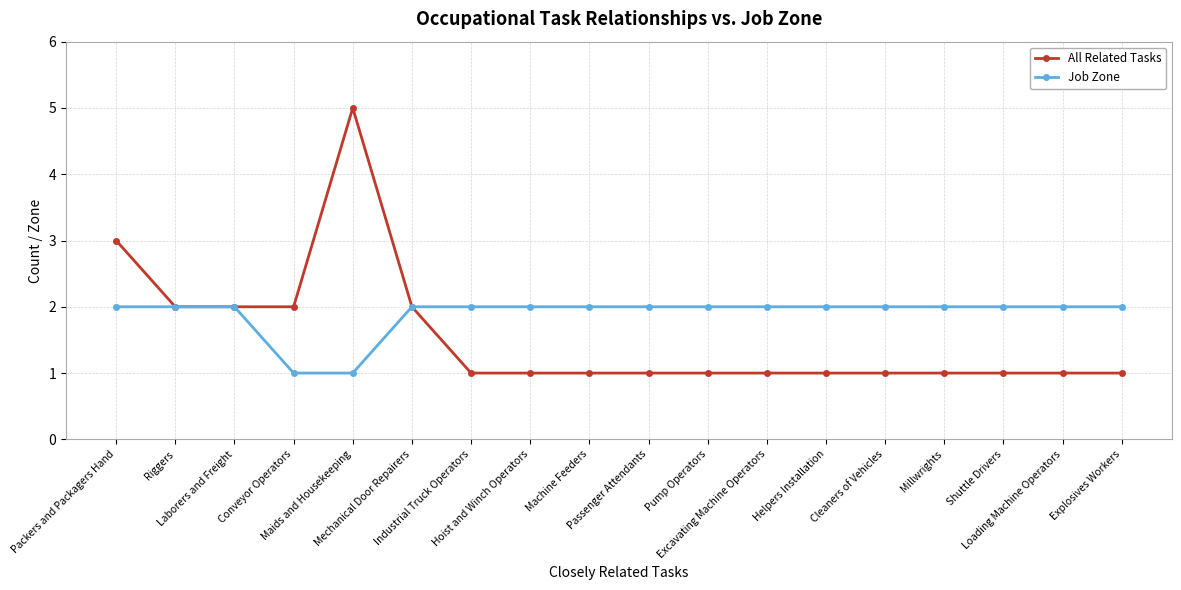

What is the sum of the All Related Tasks values at Maids and Housekeeping and Laborers and Freight?

7